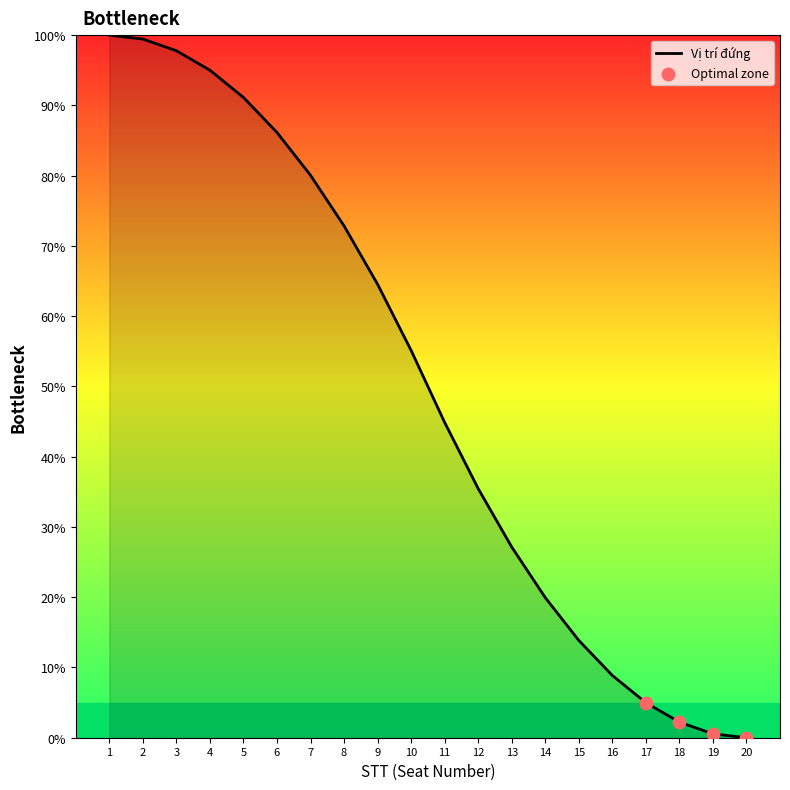

What is the ratio of the value at 10 to the value at 8?

0.8